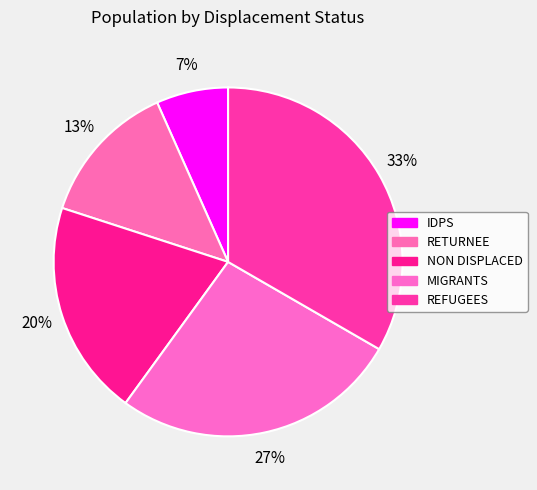

Count the number of slices in the pie.

5